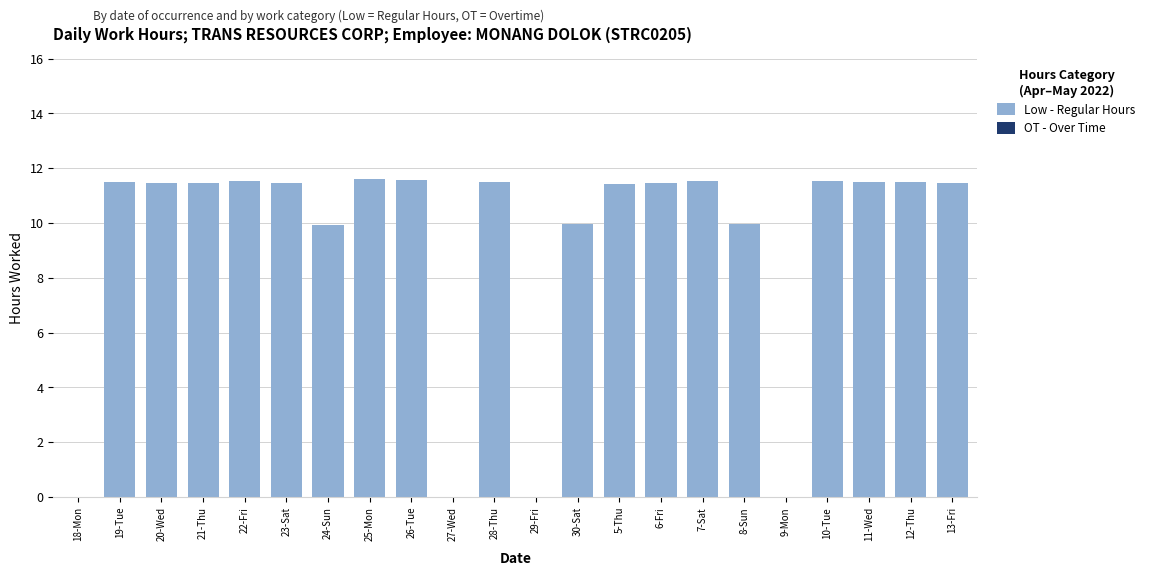

Where does the data first go above 11?

19-Tue